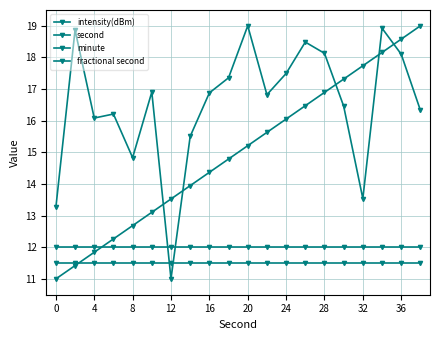

True or false: fractional second and minute intersect in this chart.

False